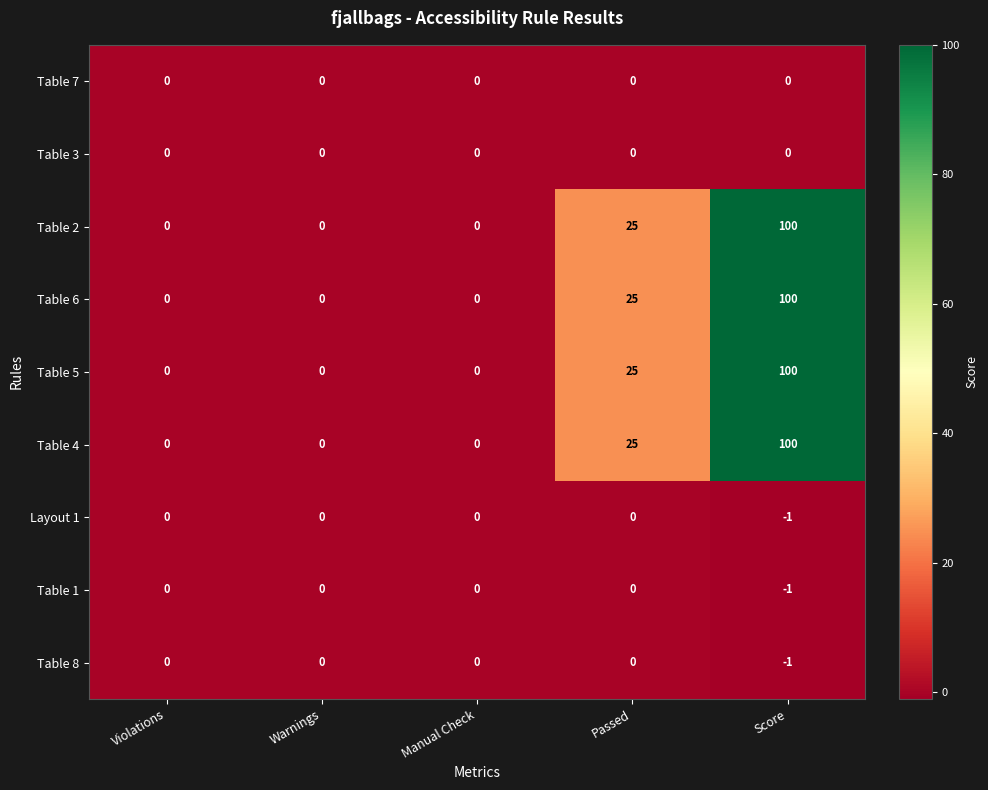

What is the greatest value displayed?

100